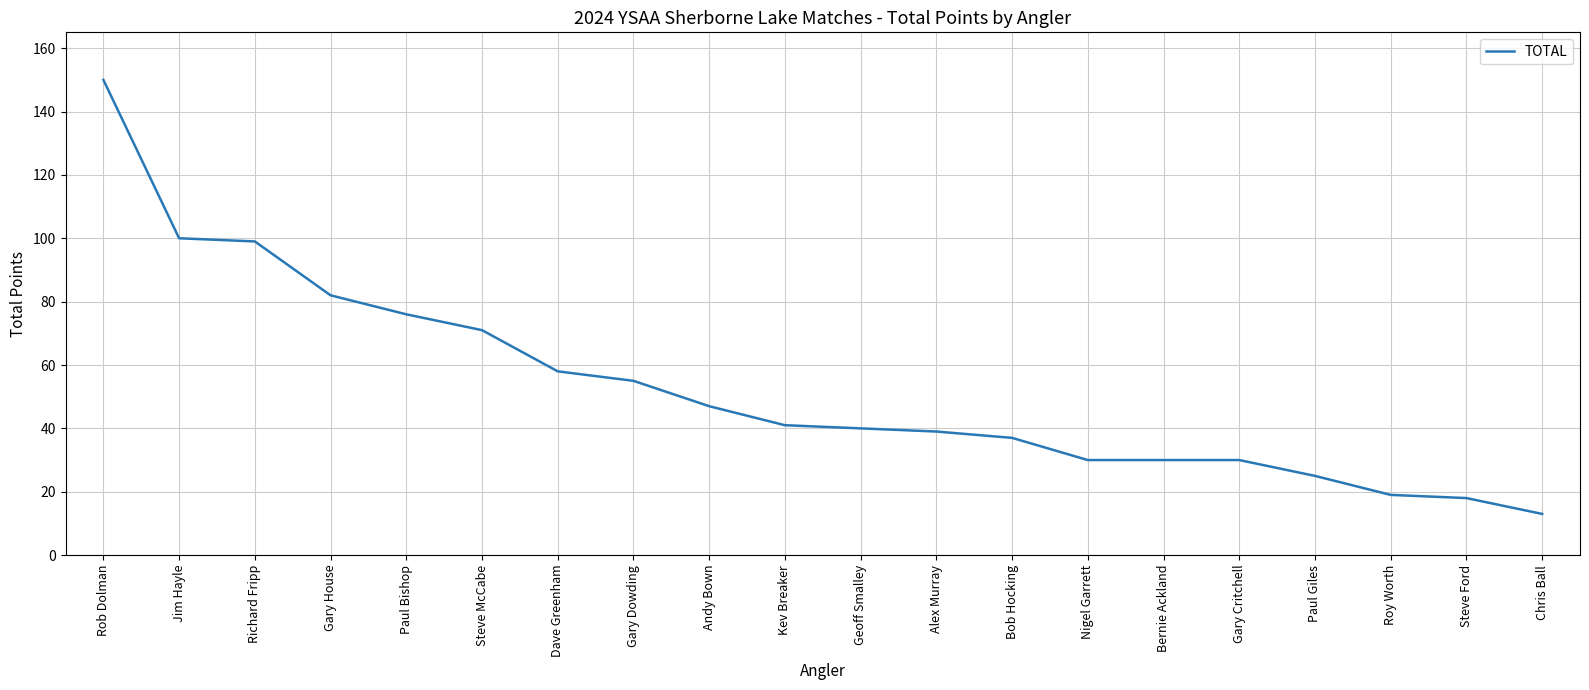

What is the smallest value displayed?

13